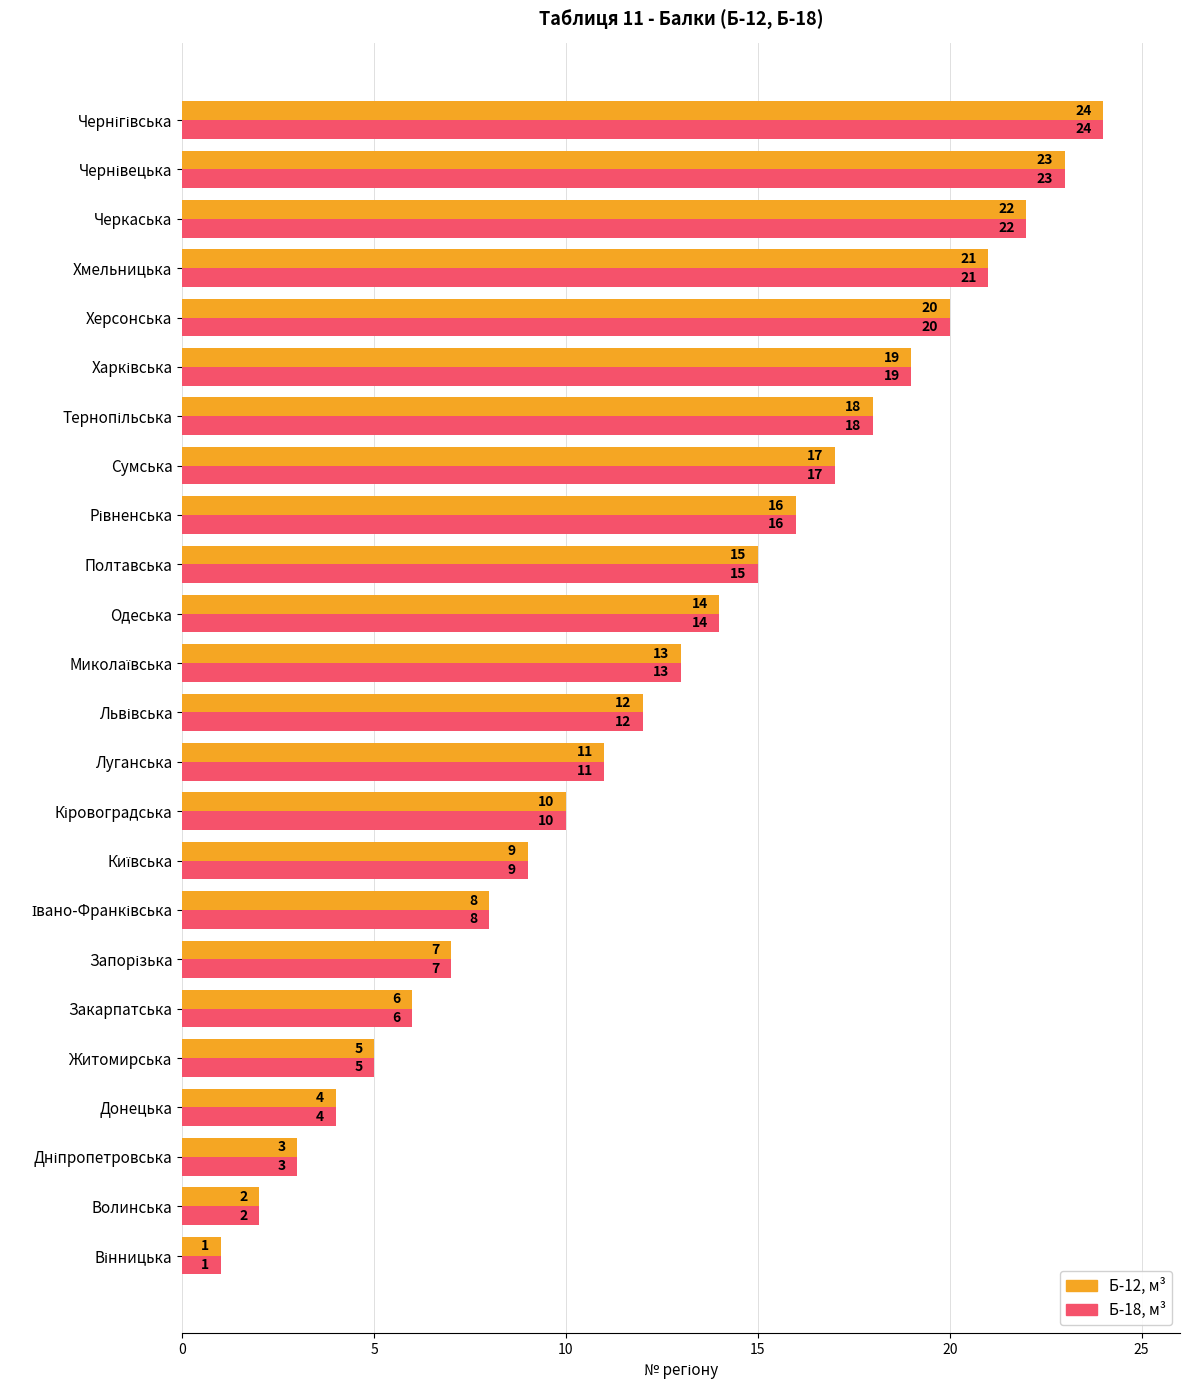

What is the sum of all Б-12, м³ values?

300